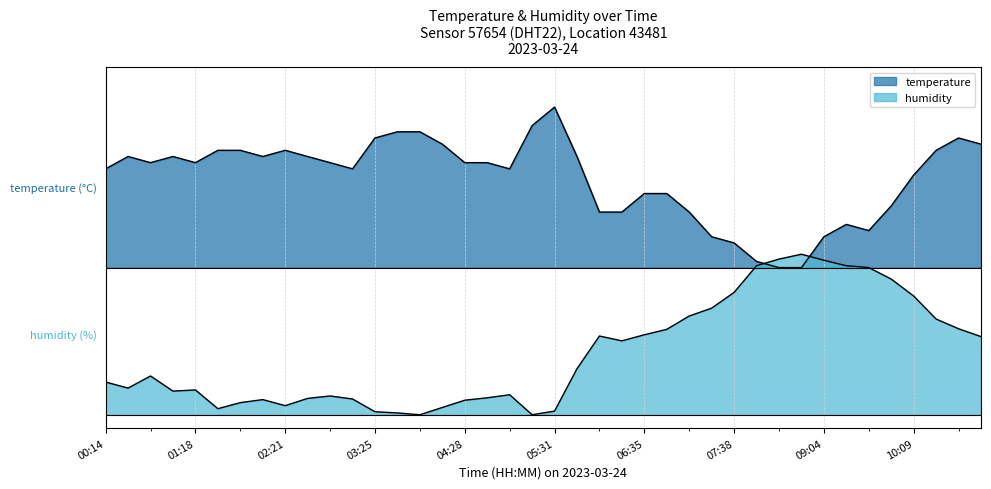

Does the chart display data point markers on the line(s)?

No